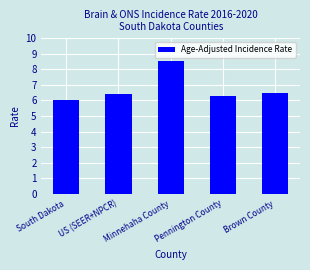

Which category has the highest value across all series?

Minnehaha County